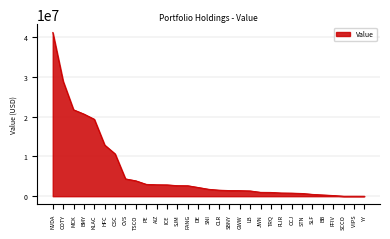

What is the difference between the values at HFC and TSCO?

8992000